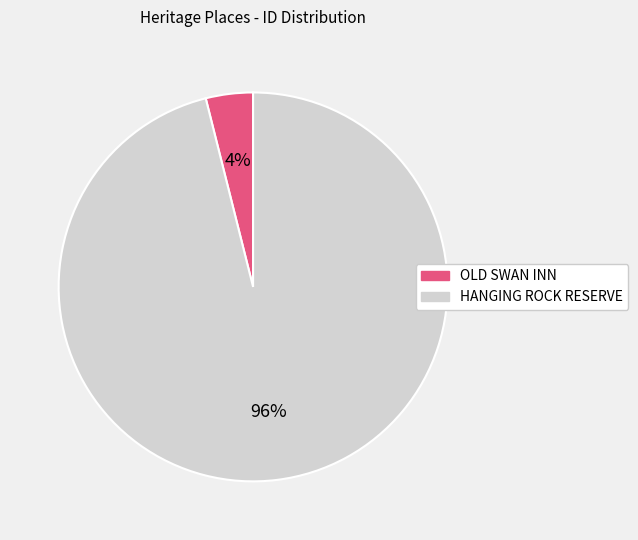

To the nearest percent, what is the average slice percentage?

50%